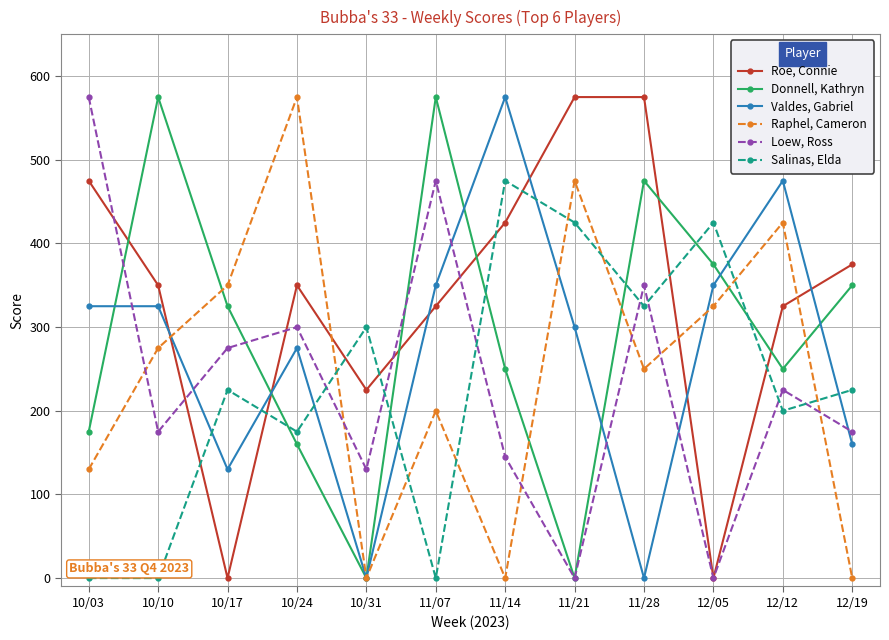

Which series changed the most between 10/10 and 11/07?

Loew, Ross